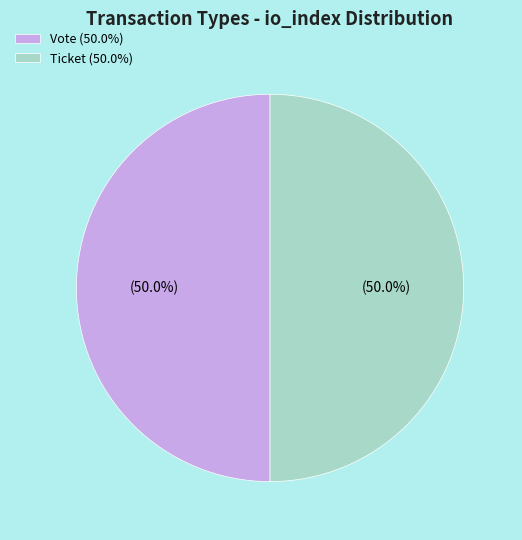

How many segments does this pie chart have?

2